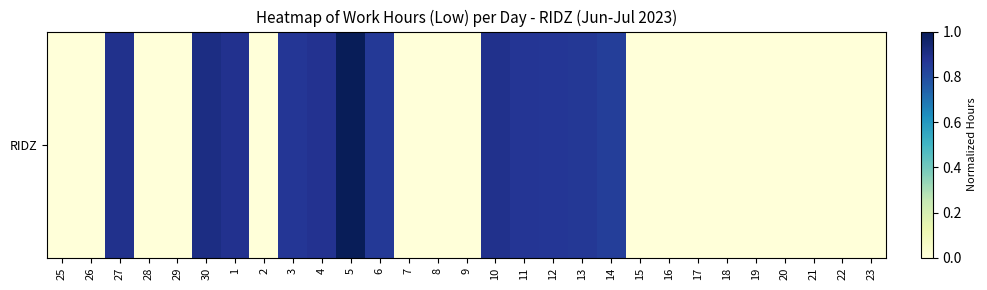

Read the value at 10.

0.9